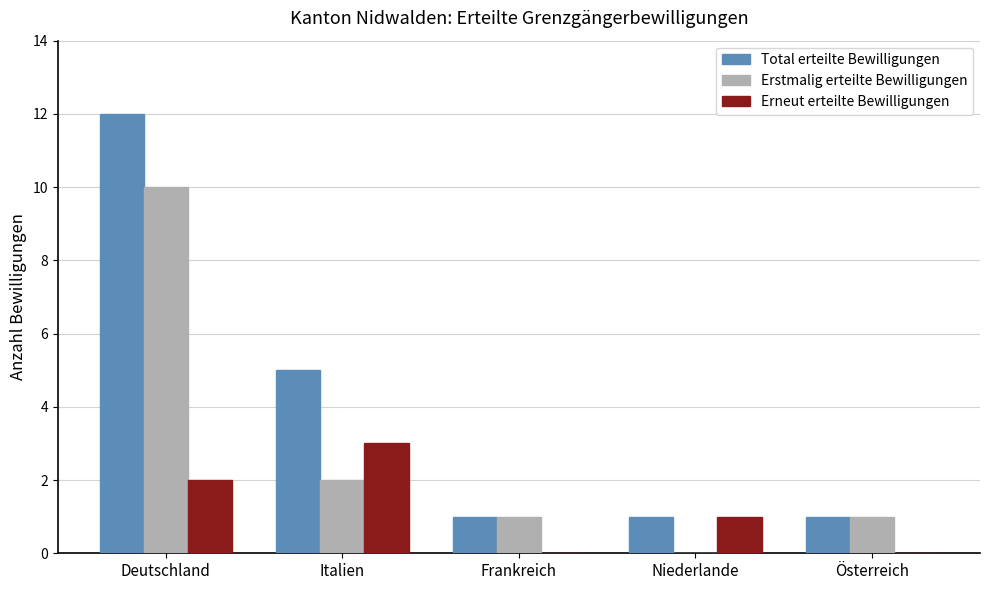

Reading right to left, what are all the values shown in this chart?

Total erteilte Bewilligungen: Österreich=1	Niederlande=1	Frankreich=1	Italien=5	Deutschland=12
Erstmalig erteilte Bewilligungen: Österreich=1	Niederlande=0	Frankreich=1	Italien=2	Deutschland=10
Erneut erteilte Bewilligungen: Österreich=0	Niederlande=1	Frankreich=0	Italien=3	Deutschland=2